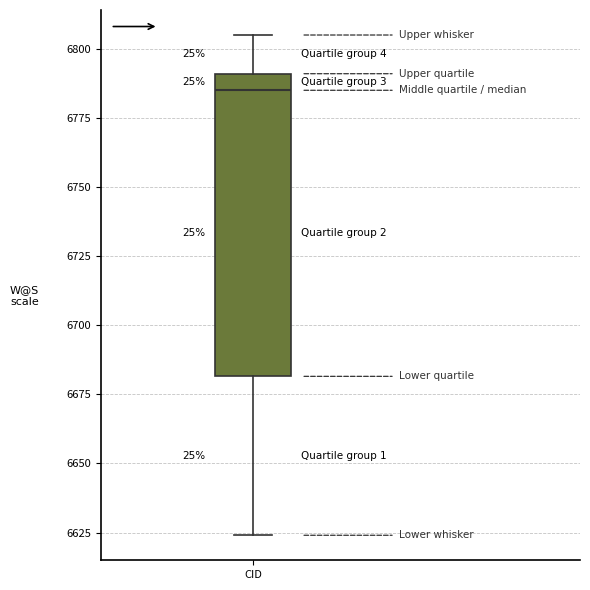

Read this box plot against the y-axis: the position of the median line, the range covered by the box, and the ends of both whiskers. The values are not printed on the chart, so give them approximately, as read against the axis.

median 6785, box 6680 to 6790, whiskers 6625 to 6805